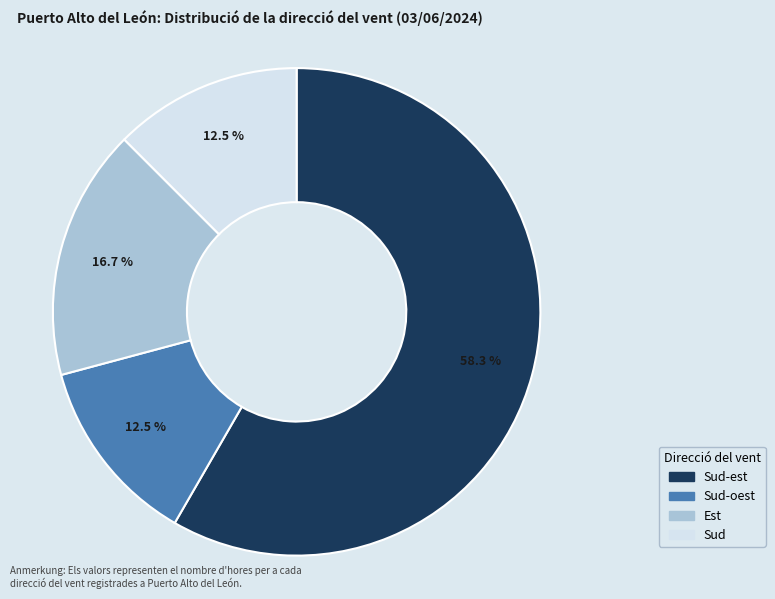

Is there a majority slice in this chart?

Yes